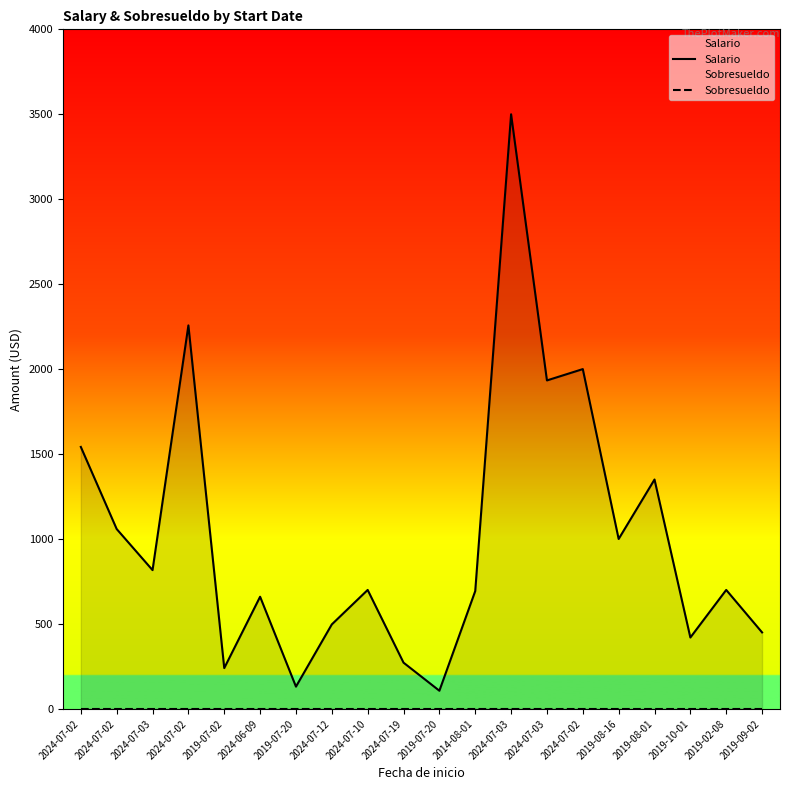

Rank the series by their average value, from highest to lowest.

Salario, Sobresueldo